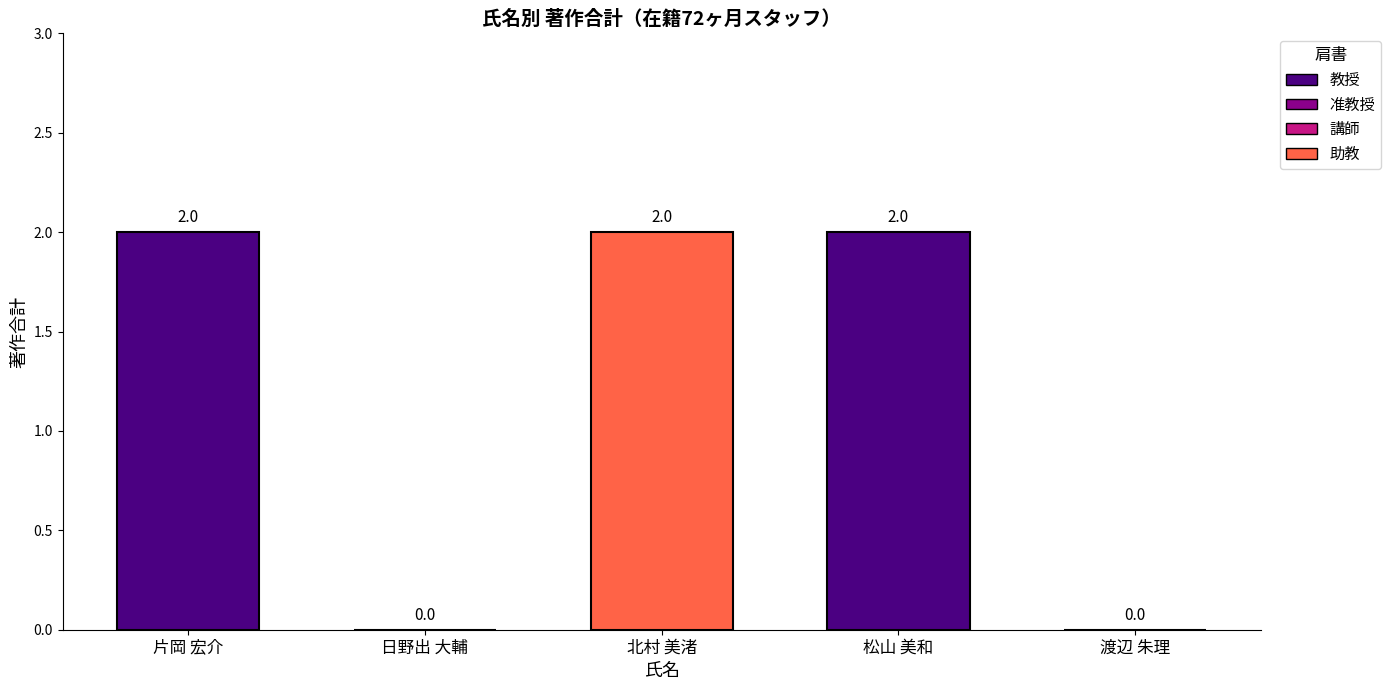

True or false: the data shows 1 at 片岡 宏介.

False